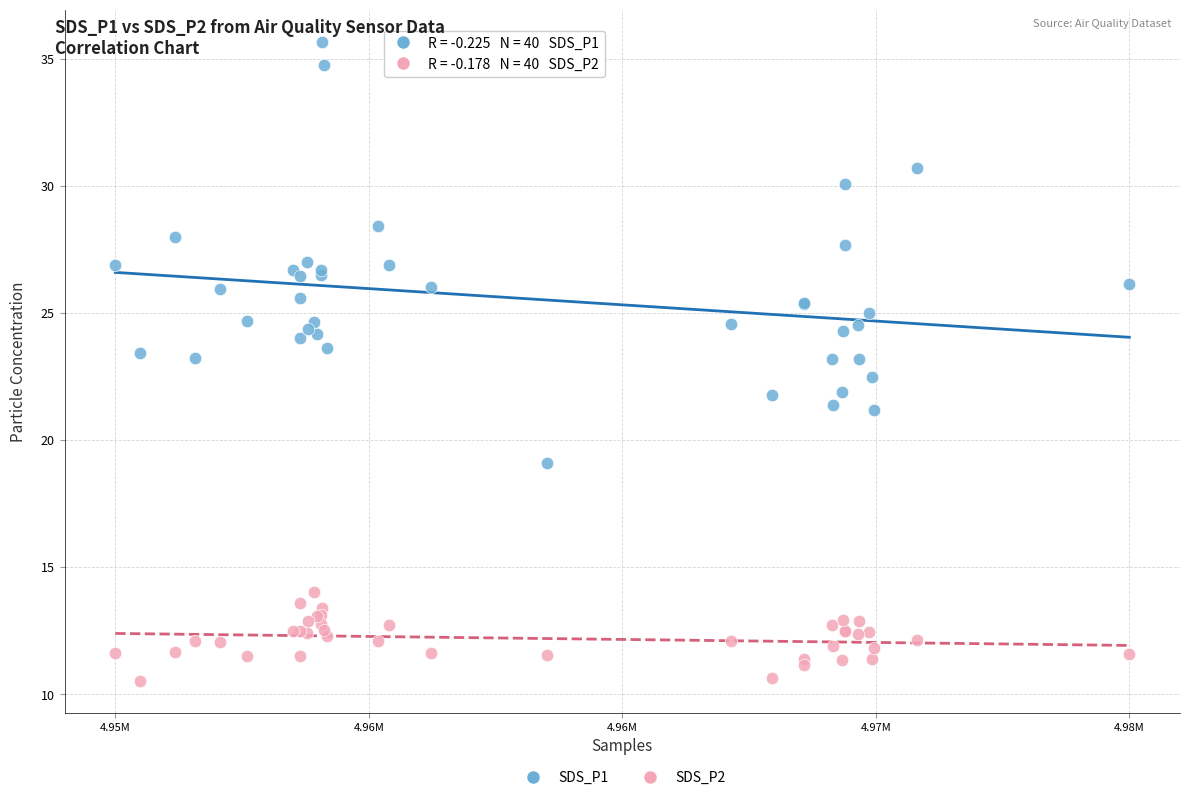

Which series contains the lowest Y value?

SDS_P2